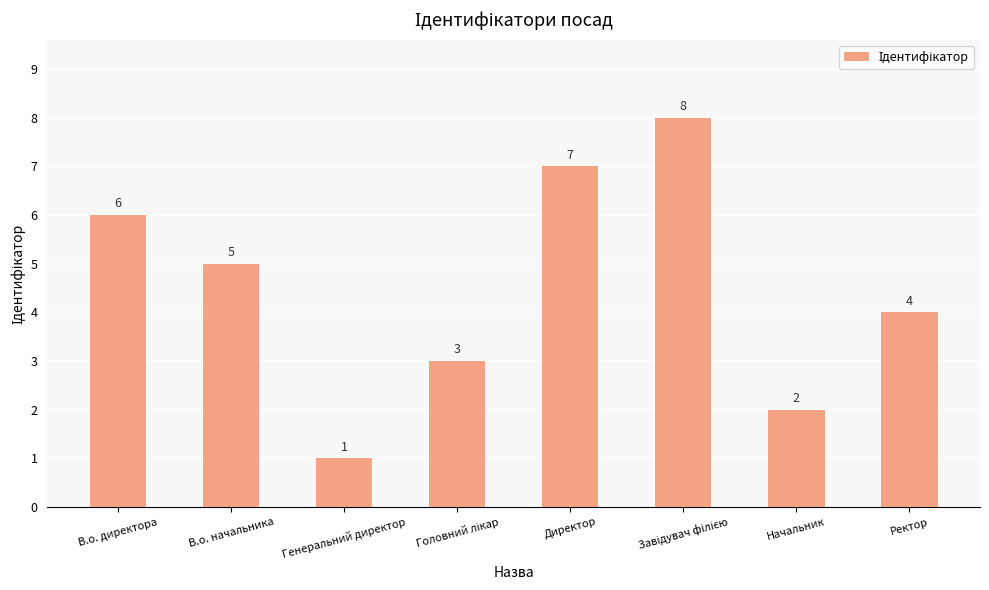

Where does the data first go above 5?

В.о. директора